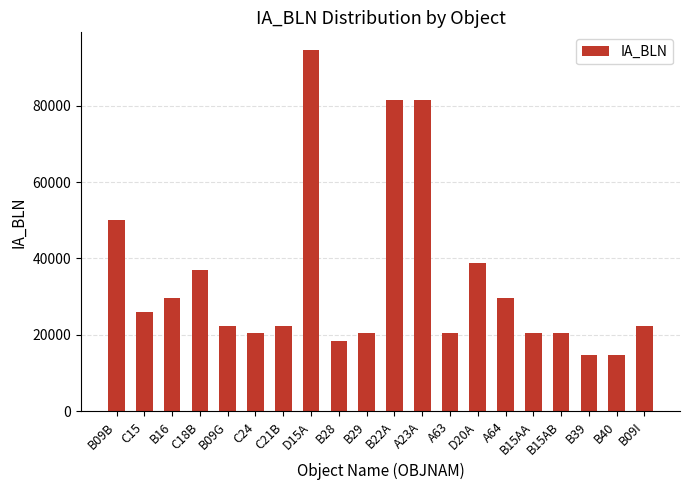

At which label is the value closest to 54634?

B09B